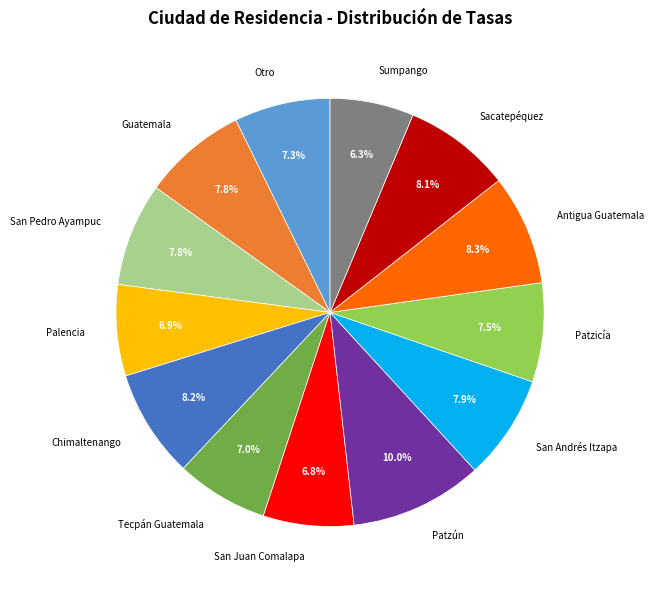

How many segments does this pie chart have?

13